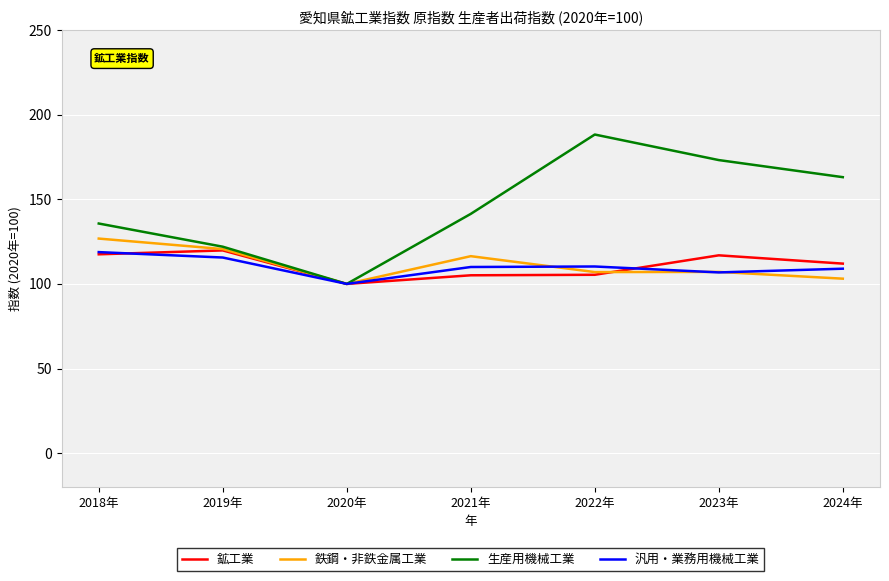

Which series has the widest spread of values?

生産用機械工業